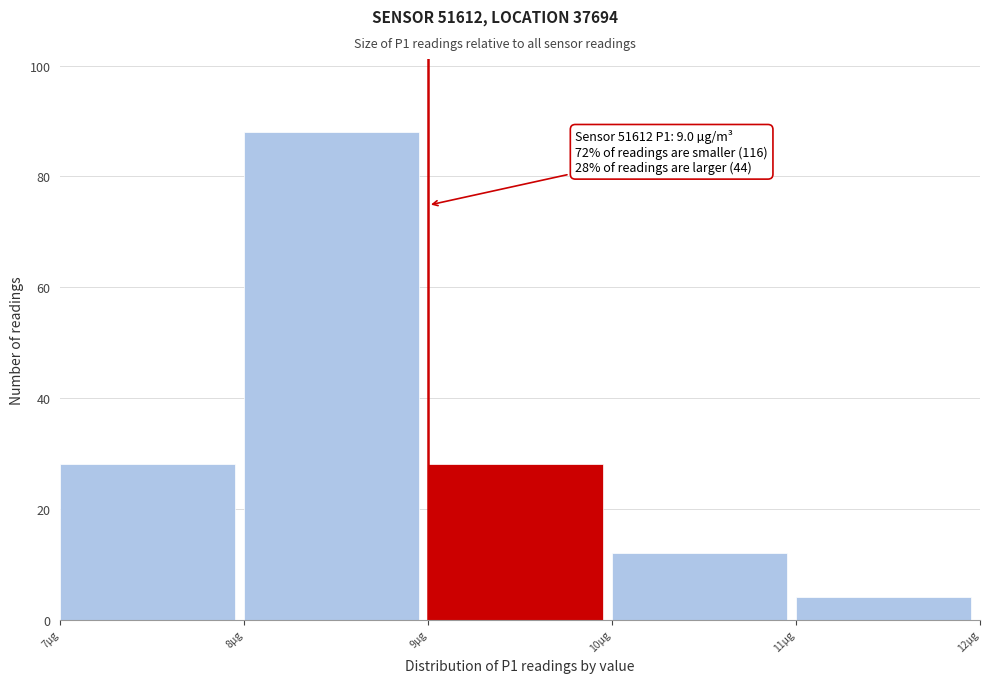

Which range on the x-axis has the tallest bar?

8 to 9